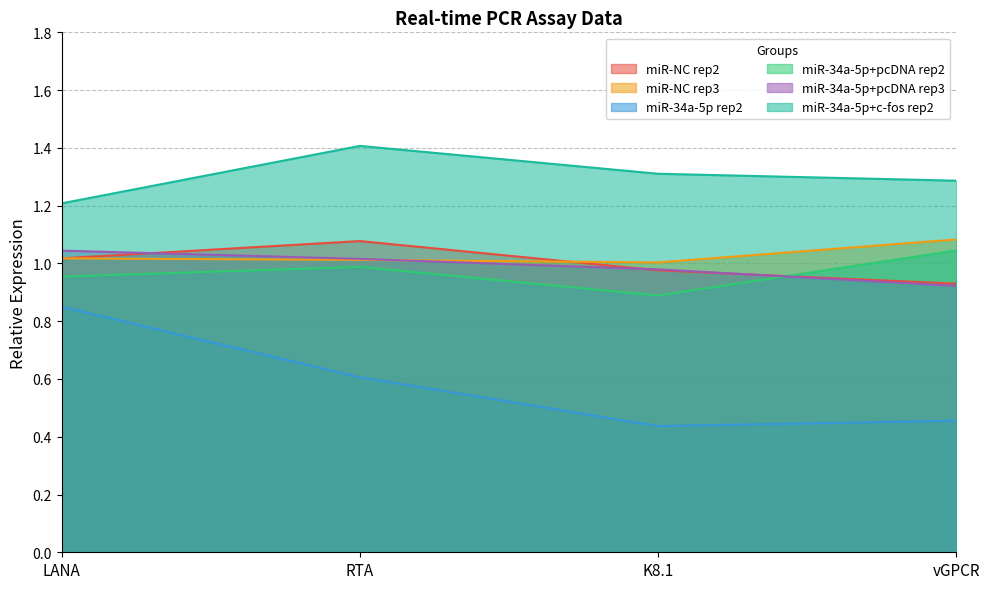

True or false: miR-34a-5p rep2 and miR-NC rep2 intersect in this chart.

False